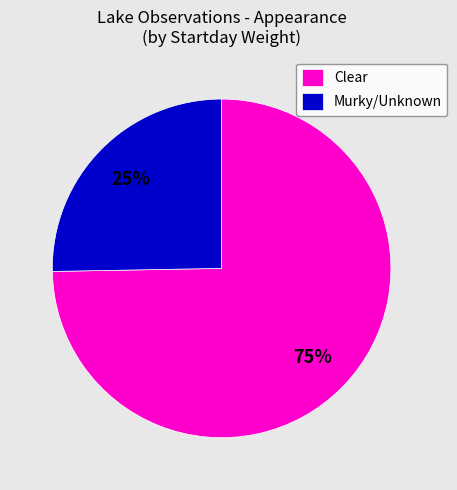

To the nearest percent, what is the average slice percentage?

50%